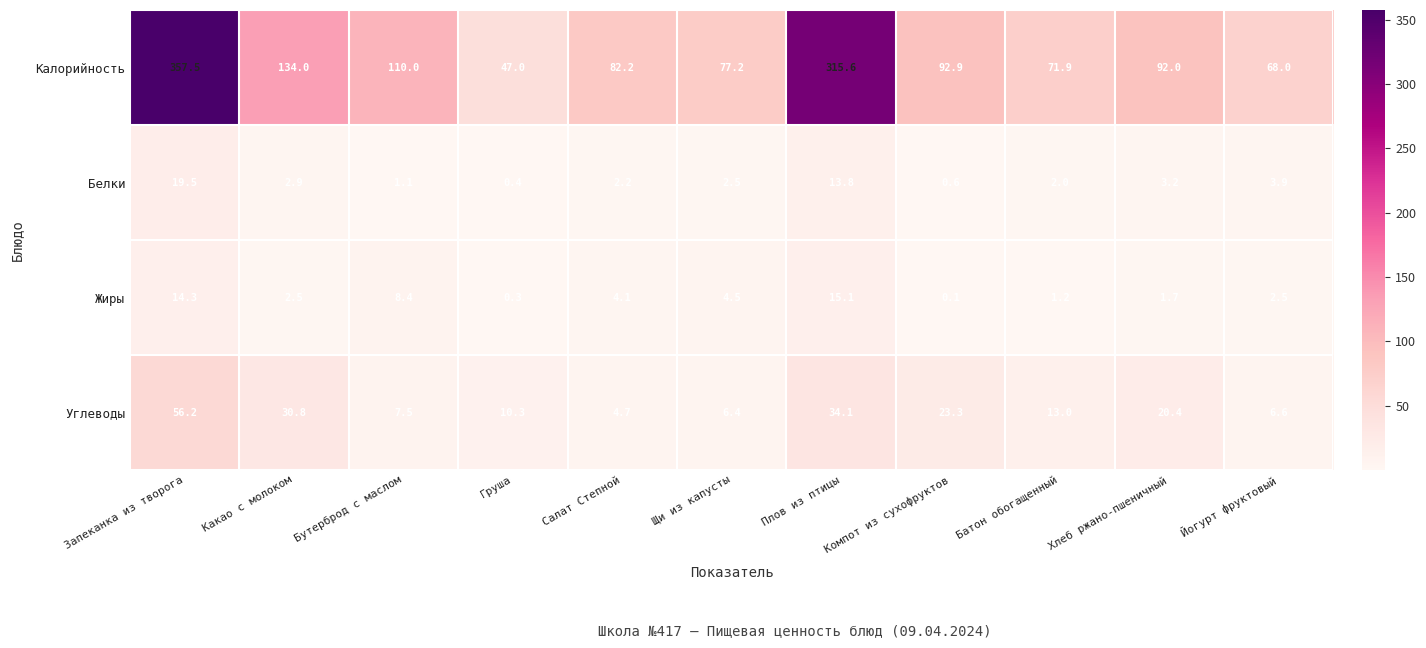

Is it true that Белки equals 3.9 at Йогурт фруктовый?

True